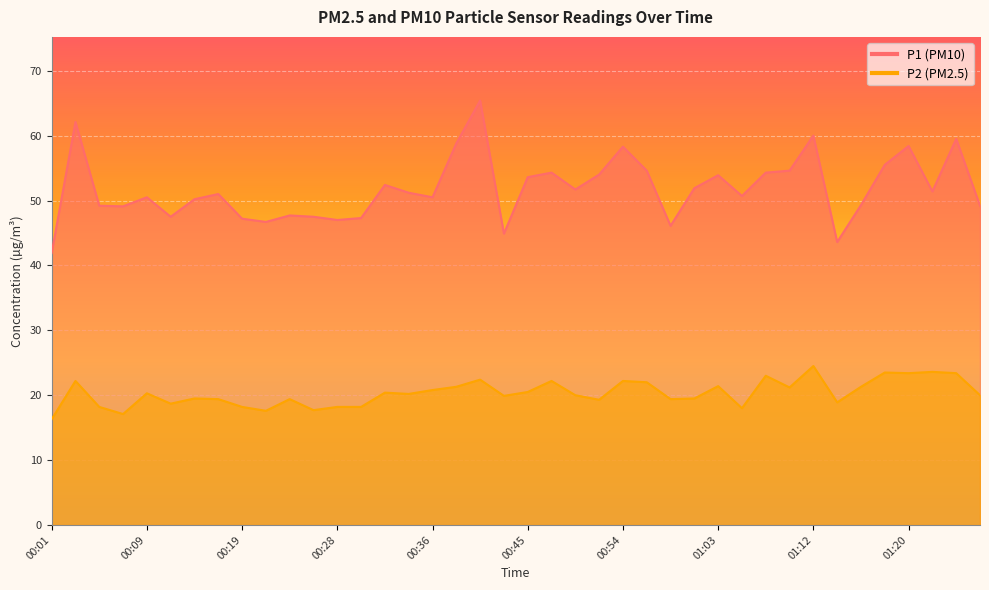

True or false: P1 and P2 cross at least once.

False